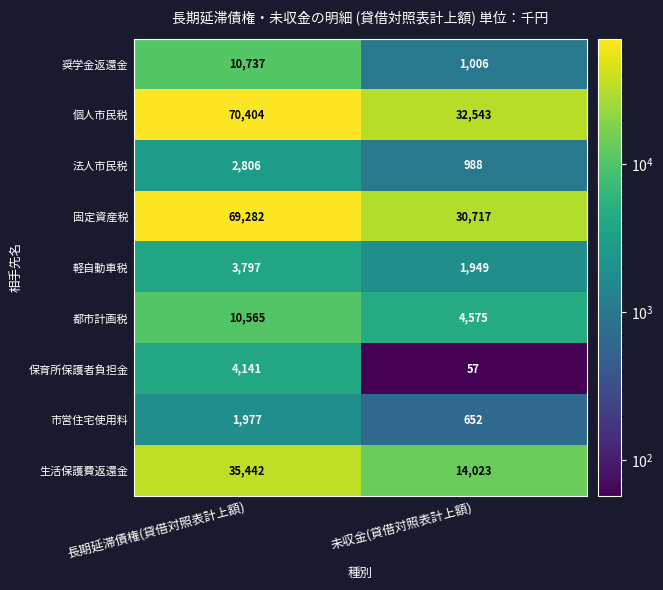

The 軽自動車税 series shows 578 at 未収金(貸借対照表計上額). True or false?

False